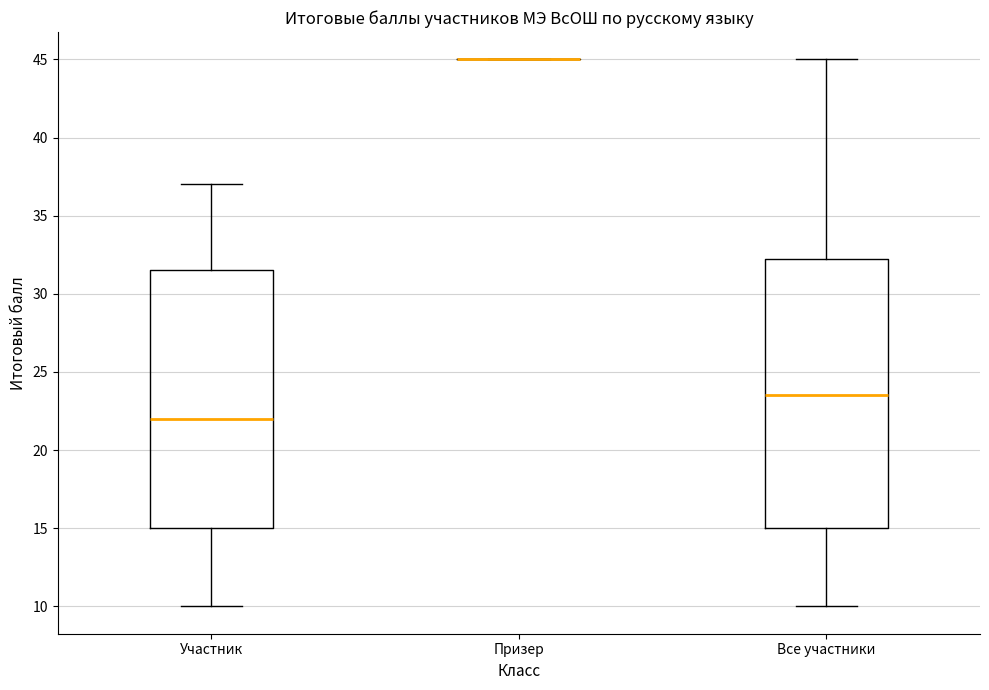

Reading left to right, transcribe this box plot: for each box, give where its median line is, the range the box spans, and where its two whiskers end, as read against the y-axis. The values are not printed on the chart, so give them approximately, as read against the axis.

Участник: median 22.0, box 15.0 to 31.5, whiskers 10.0 to 37.0
Призер: box collapsed to a line at 45.0, whiskers 45.0 to 45.0
Все участники: median 23.5, box 15.0 to 32.5, whiskers 10.0 to 45.0